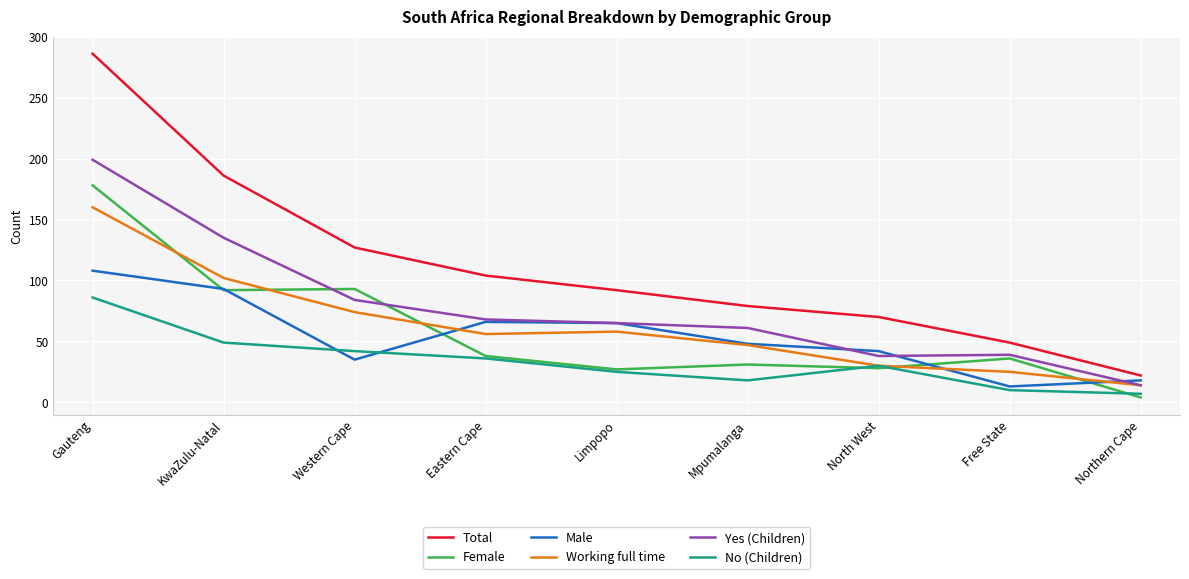

True or false: Total and Female cross at least once.

False